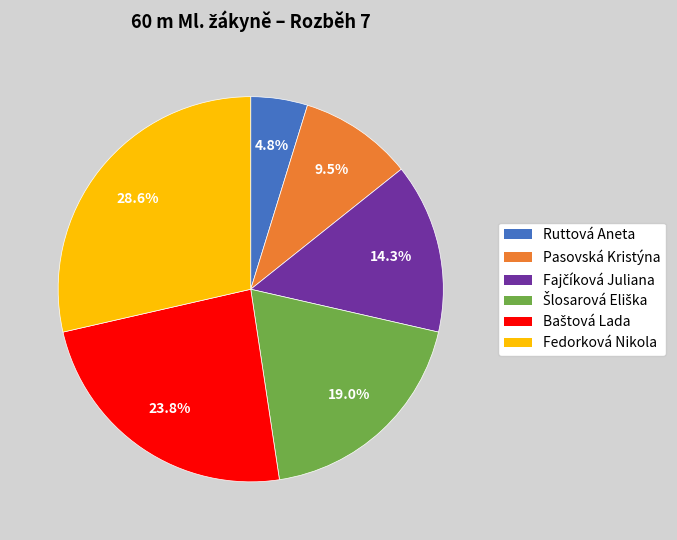

Which category has the biggest portion of the pie?

Fedorková Nikola